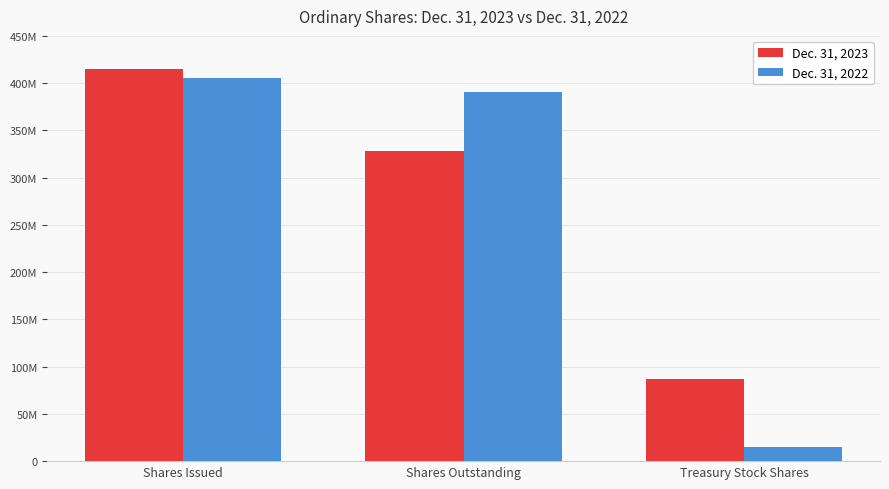

What are all the series names shown in the legend?

Dec. 31, 2023, Dec. 31, 2022